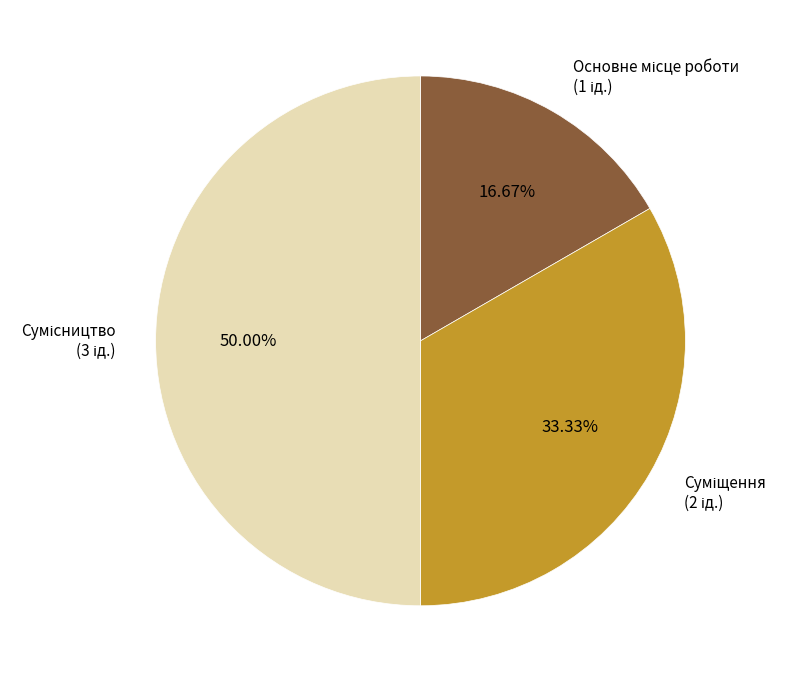

To the nearest percent, what is the difference between the Суміщення and Основне місце роботи slice percentages?

17%